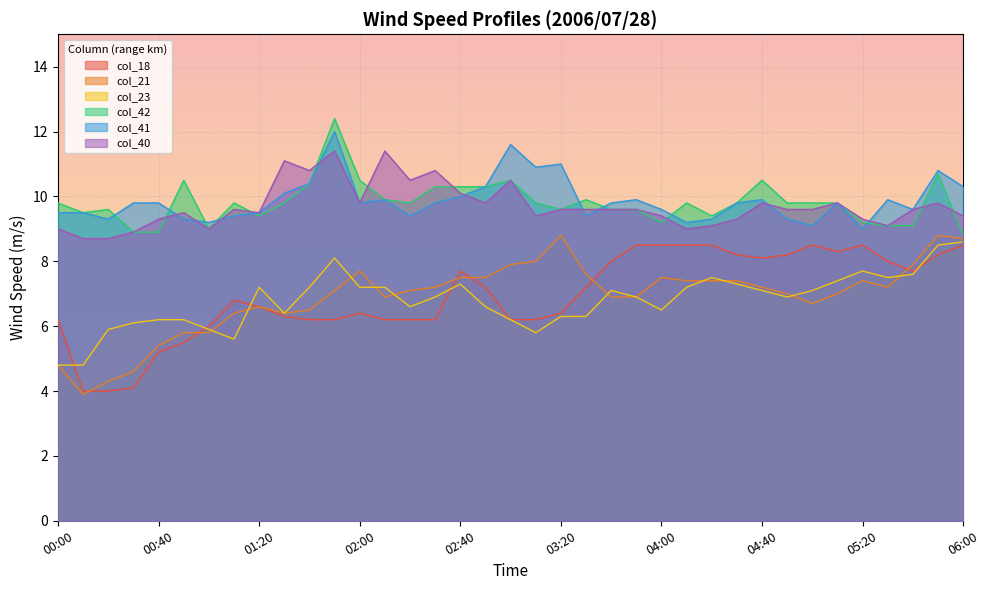

How many series are shown in this chart?

6